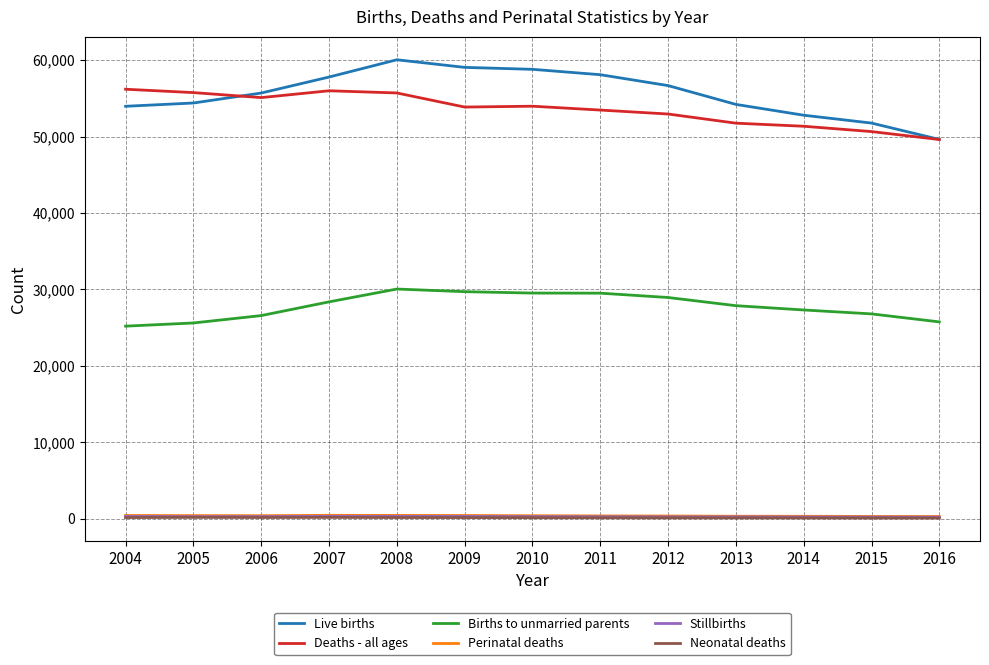

Which series has the largest range (max minus min)?

Live births